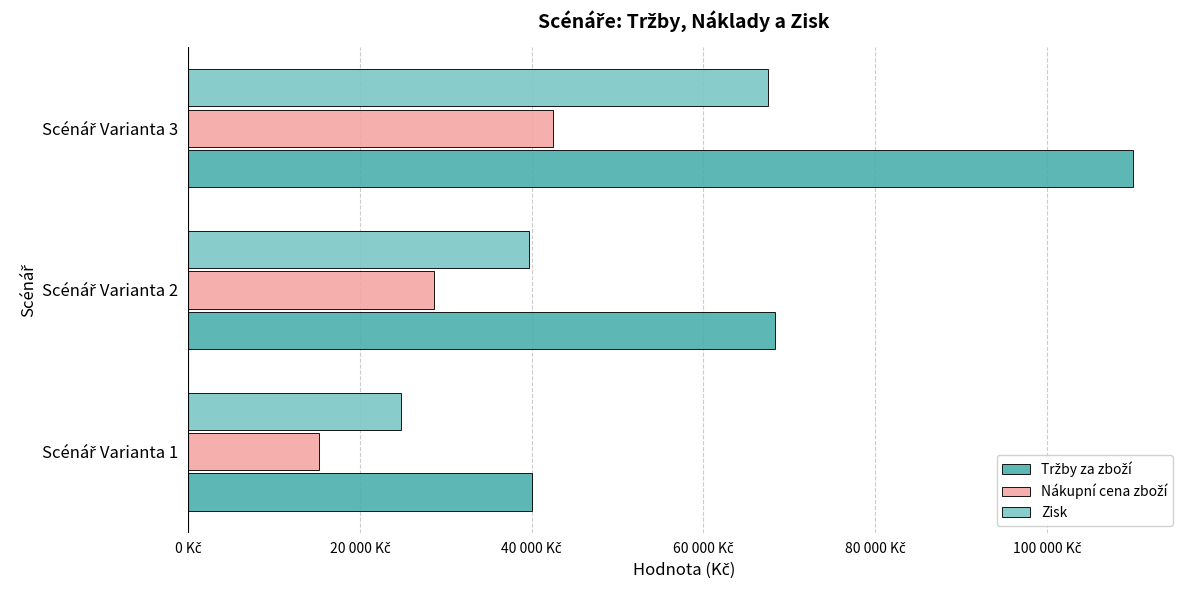

How many data points in Zisk are less than 39700?

1